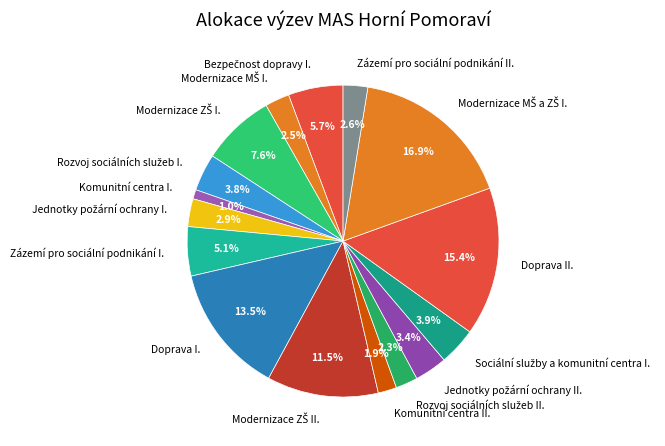

What is the smallest slice in the pie chart?

Komunitní centra I.